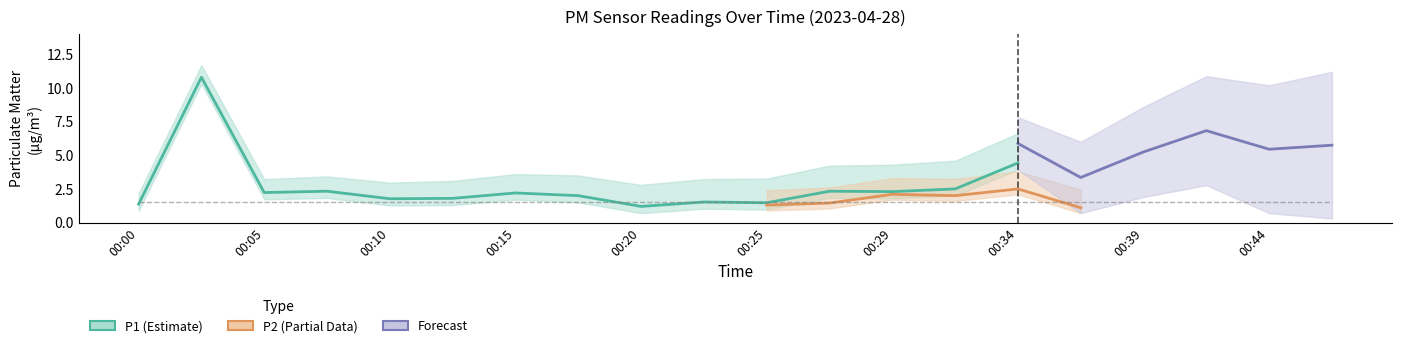

What is the difference between the second highest and second lowest values in the P1 series?

3.1